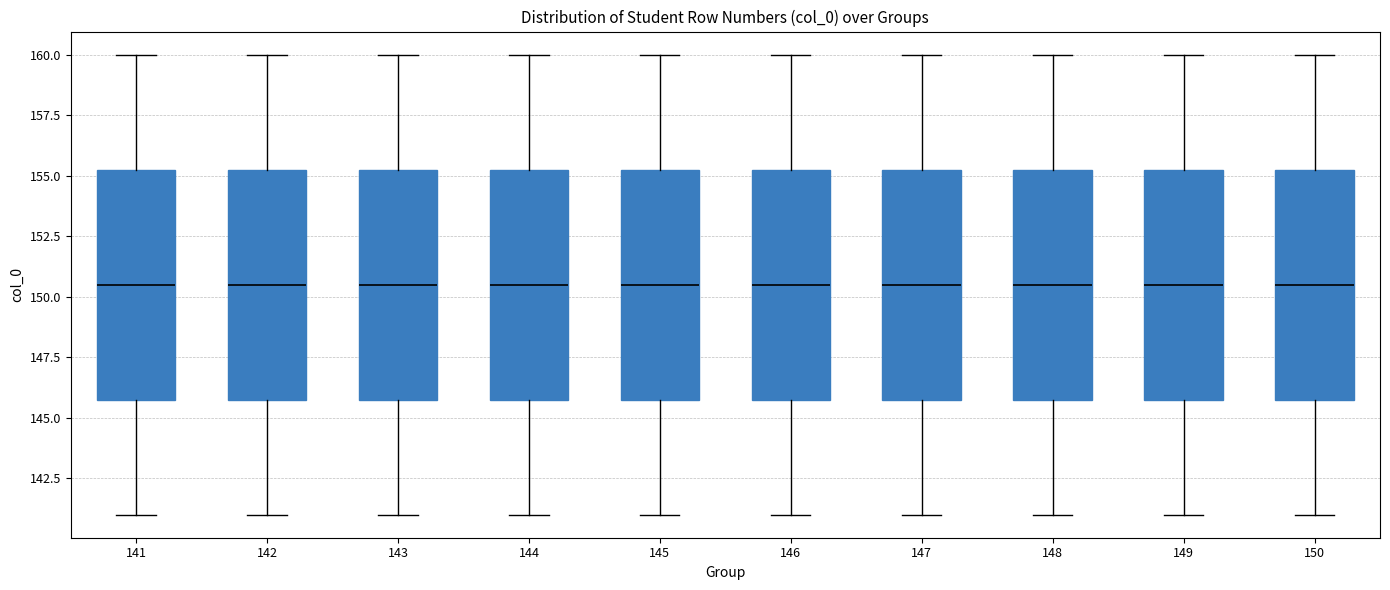

Where does the lower whisker of the box at x = 150 end on the y-axis? The values are not printed on the chart, so give them approximately, as read against the axis.

141.0